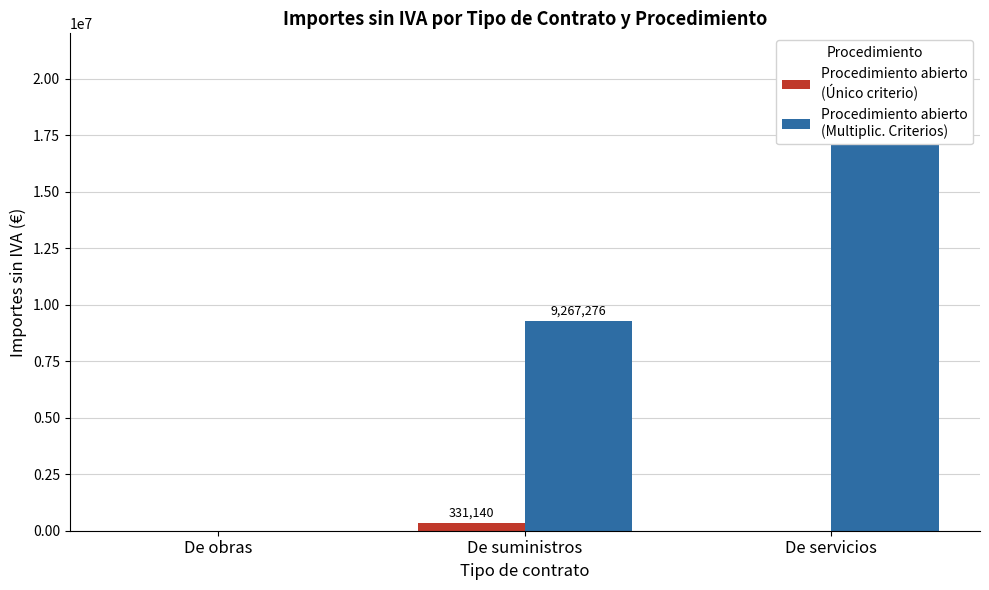

What is the difference between the maximum and minimum values in the Procedimiento abierto
(Multiplic. Criterios) series?

19106468.2